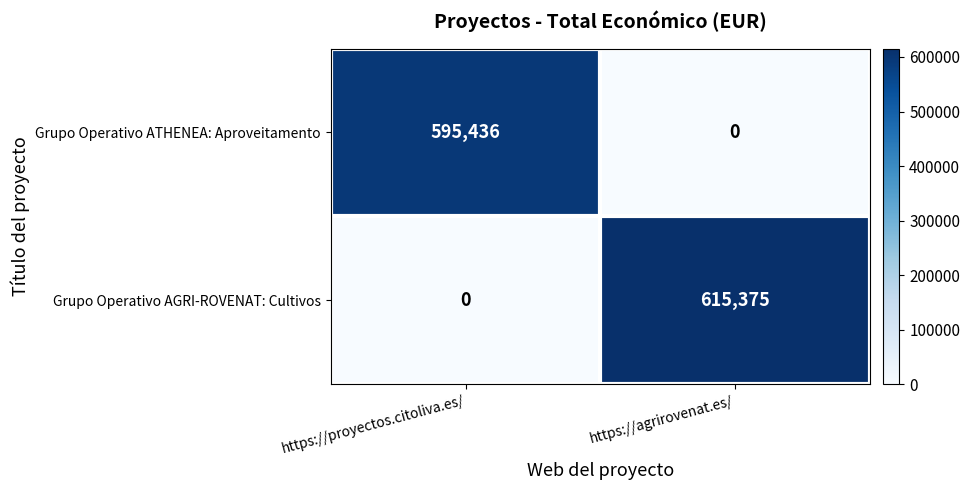

Which series changed the most between https://proyectos.citoliva.es/ and https://agrirovenat.es/?

Grupo Operativo AGRI-ROVENAT: Cultivos